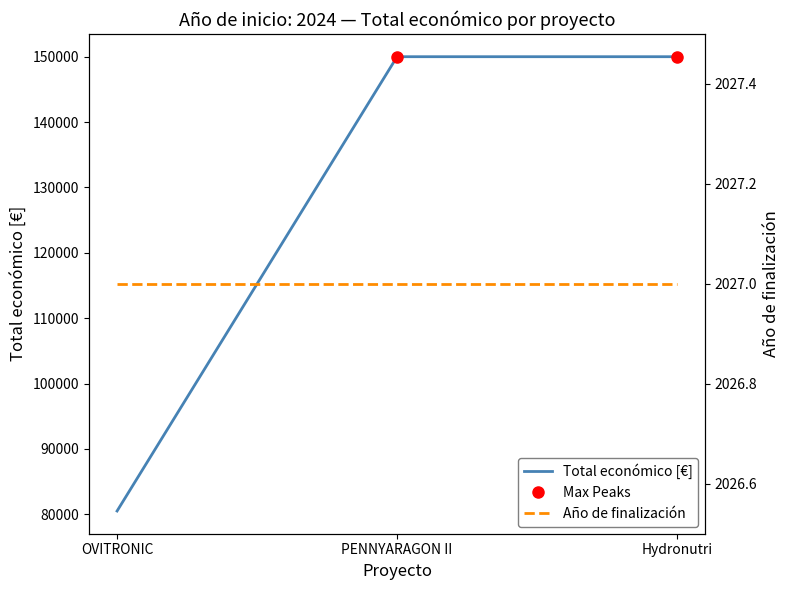

What value does the Total económico [€] series have at Hydronutri, to the nearest 100?

150000